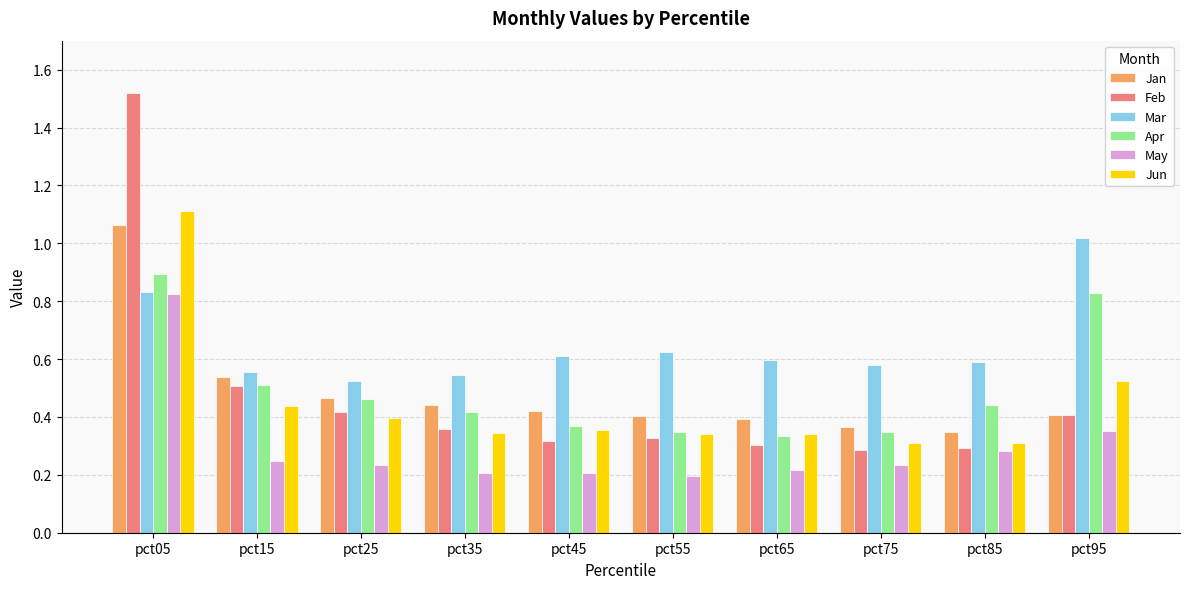

Which series has the widest spread of values?

Feb